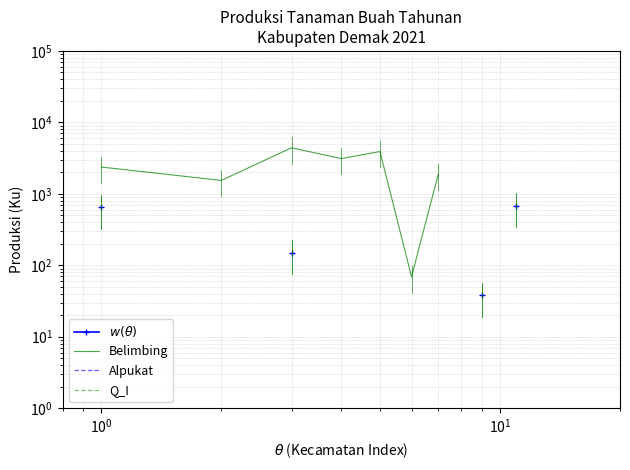

Which series has the widest spread of values?

Belimbing